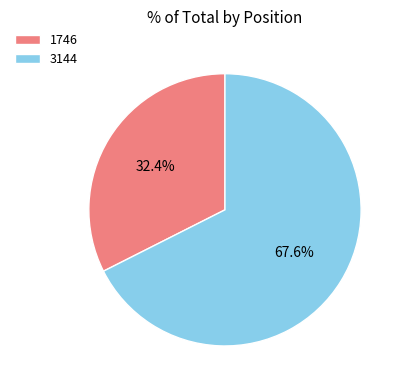

Which has a higher value, 3144 or 1746?

3144